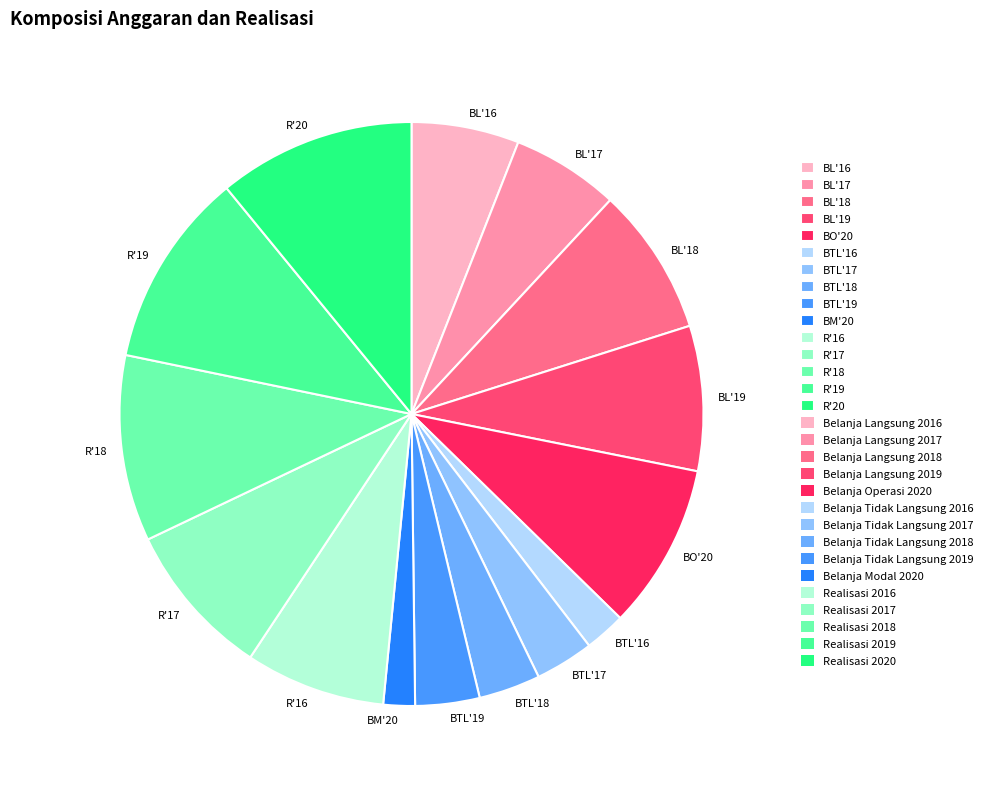

Do BO'20 and R'20 together represent more than half of the pie?

No